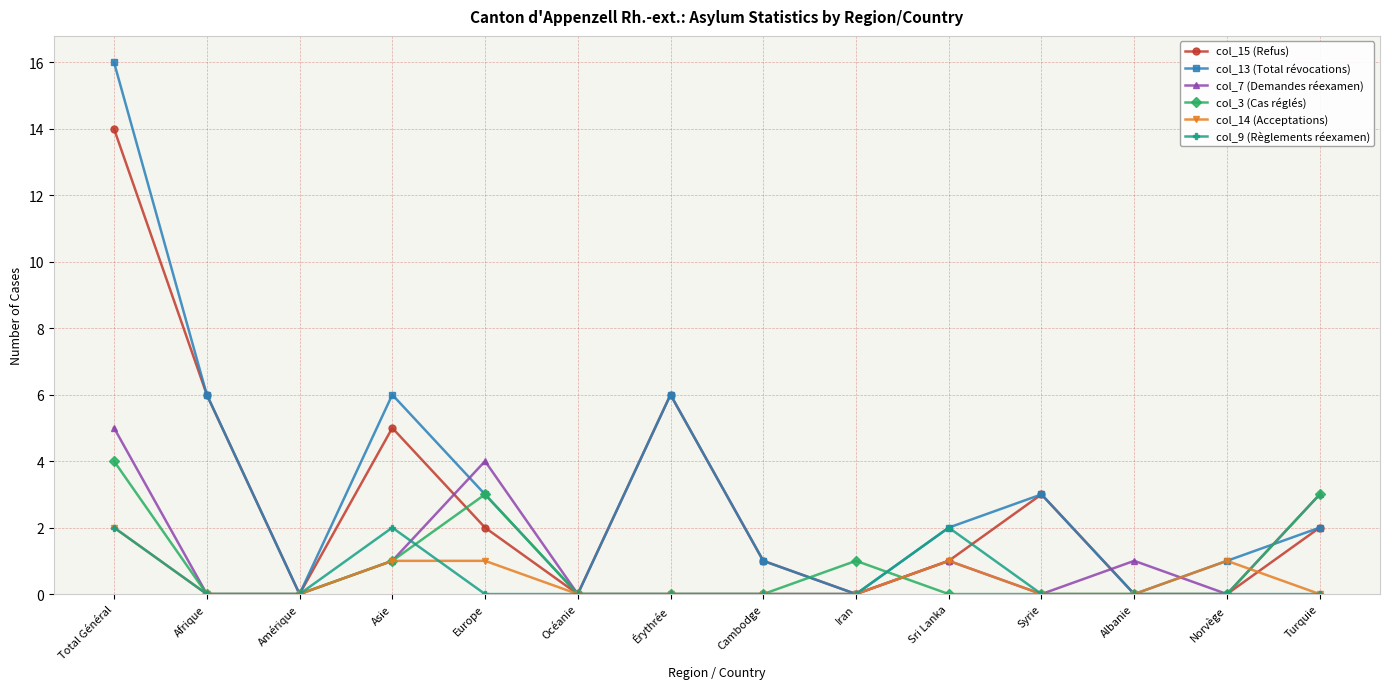

Is it true that col_15 (Refus) equals 0 at Océanie?

True